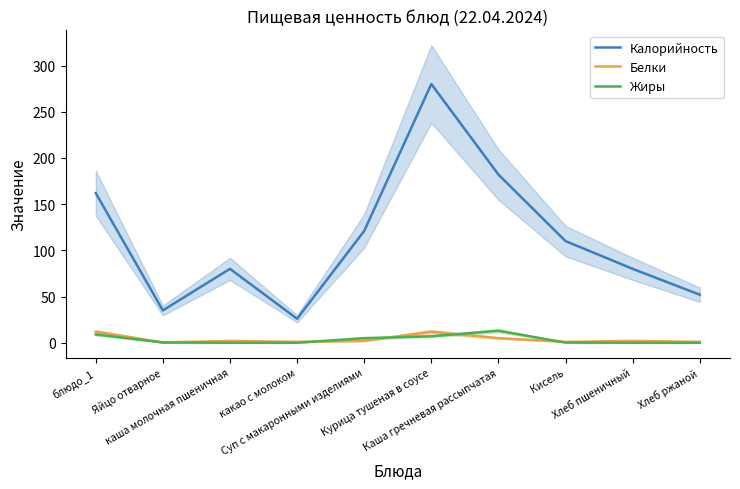

How many distinct data groups are displayed?

3